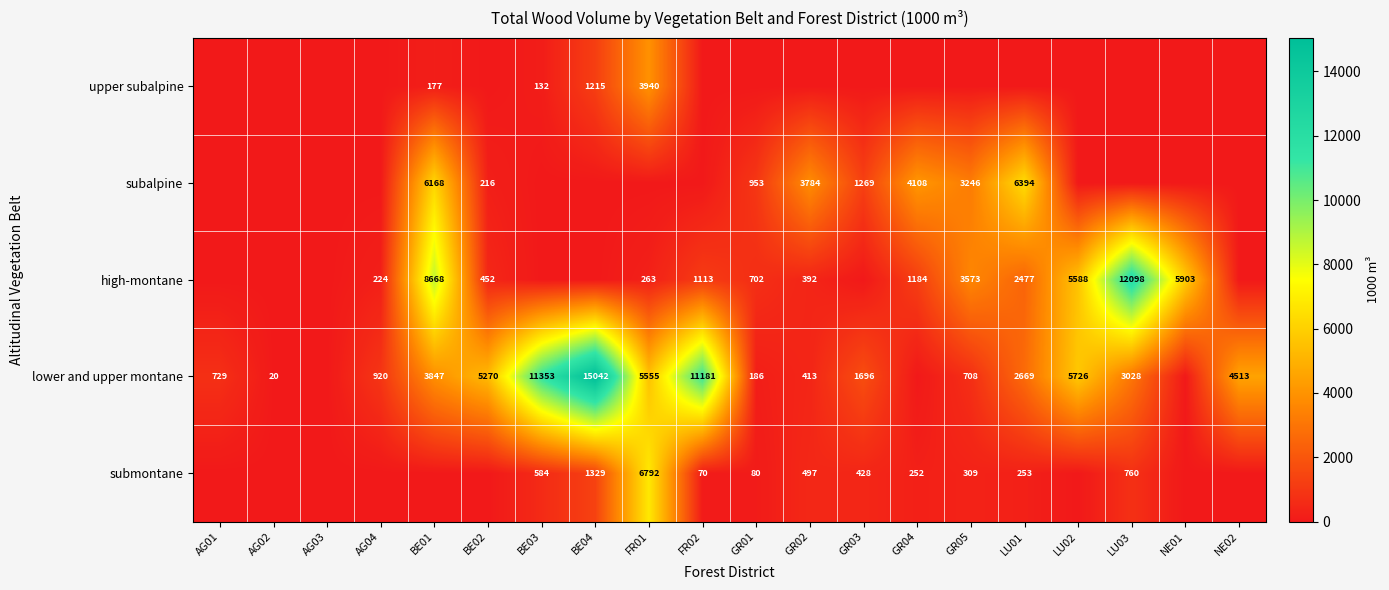

Is it true that high-montane equals 5903 at NE01?

True